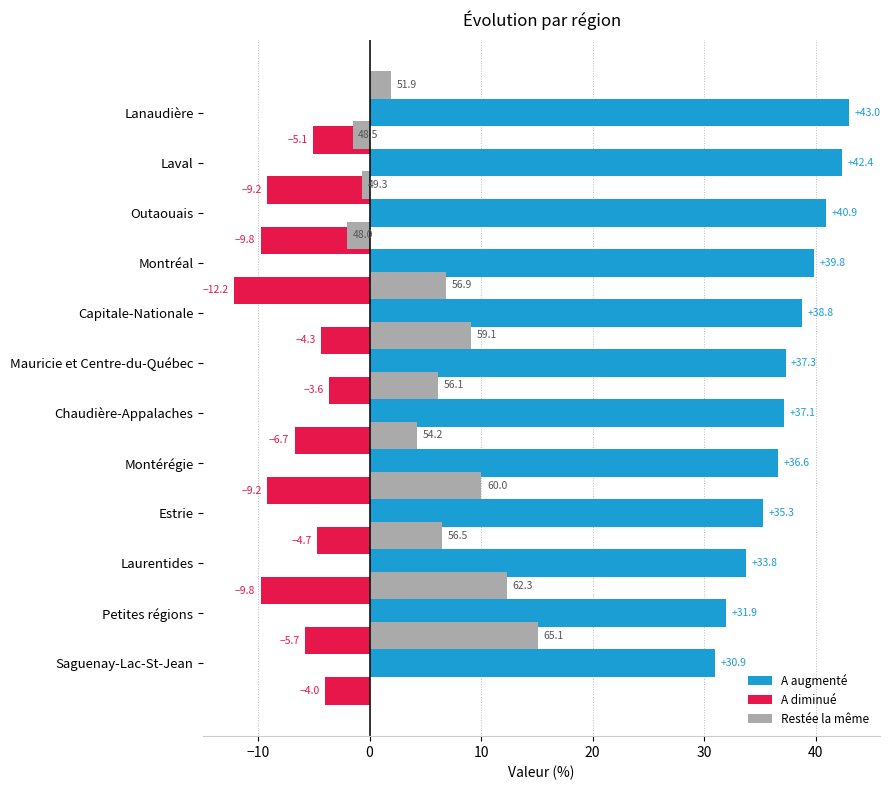

How many categories are shown in the chart?

12